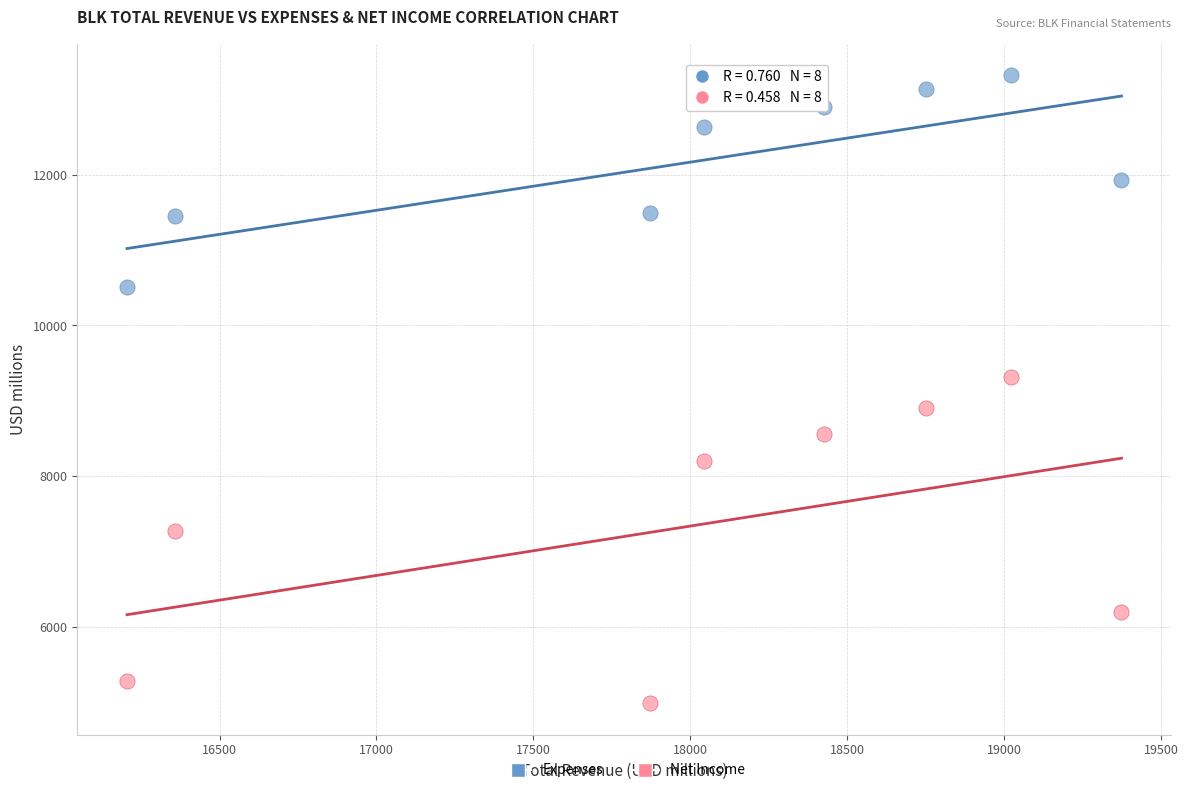

Across all data points, what is the range of X values (max minus min)?

3169.0